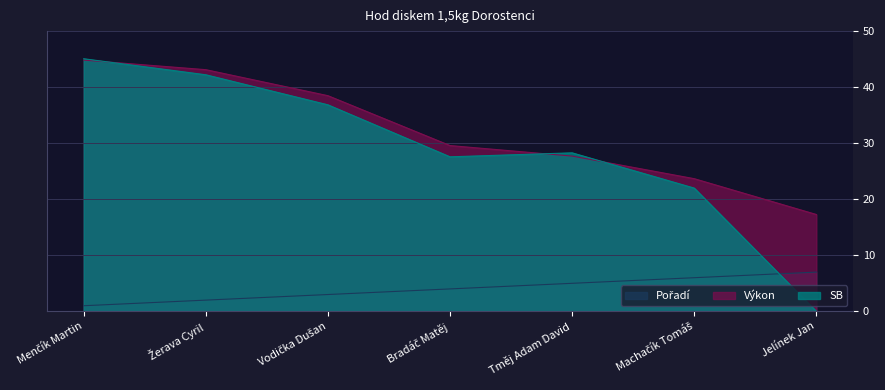

Is it true that Výkon equals 64.6 at Vodička Dušan?

False